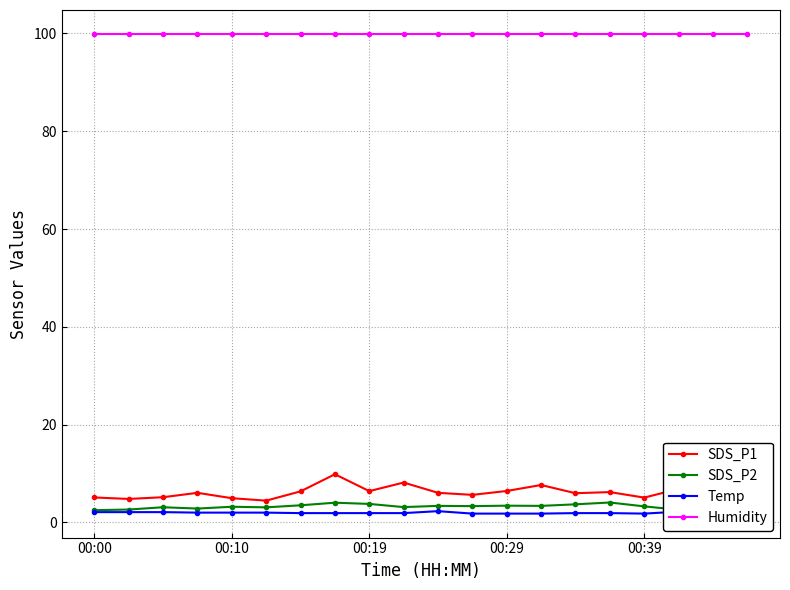

Which series has the largest range (max minus min)?

SDS_P1